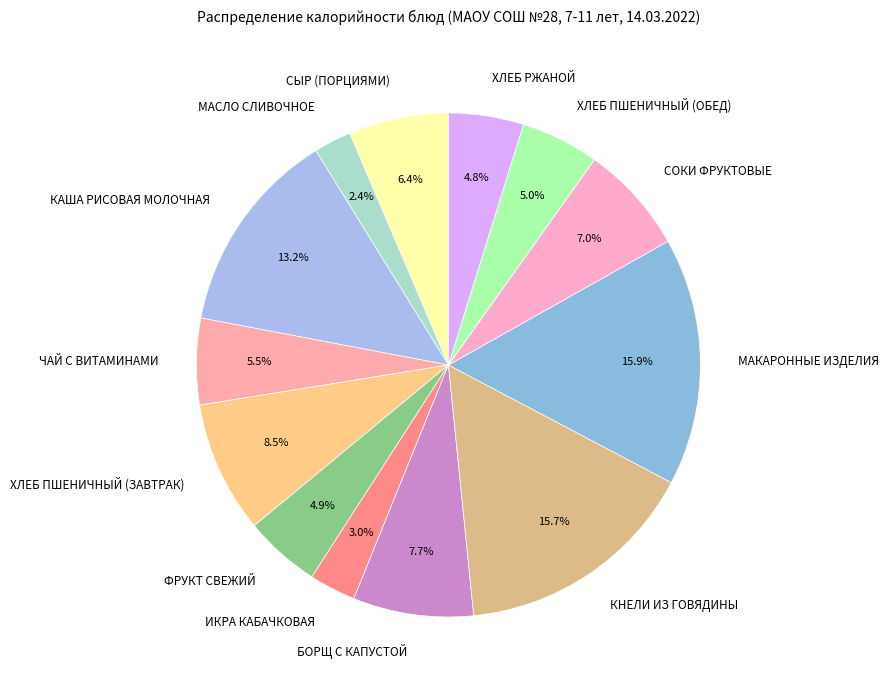

What is the total percentage of БОРЩ С КАПУСТОЙ and КАША РИСОВАЯ МОЛОЧНАЯ?

20.9%